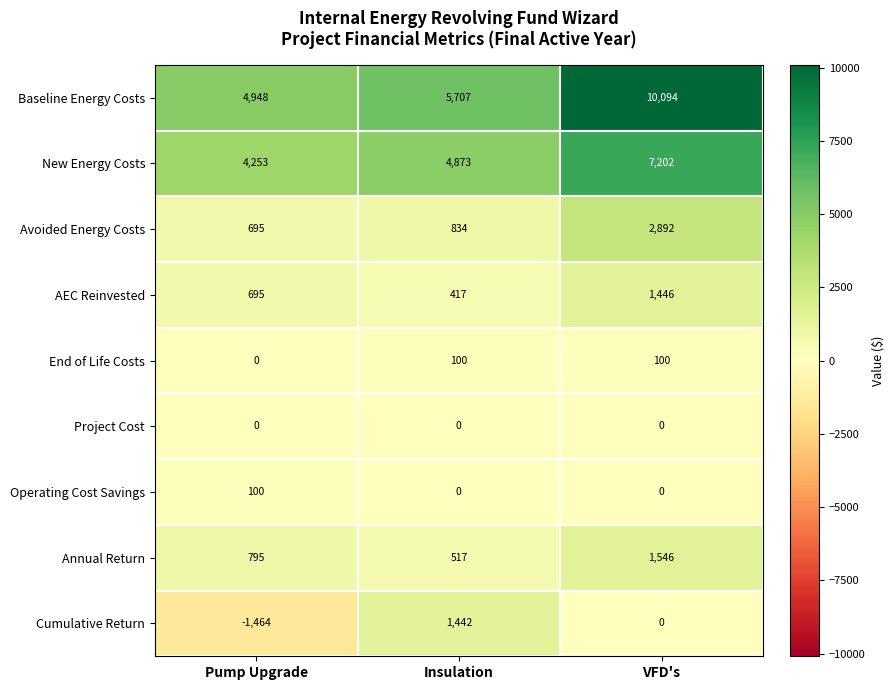

What is the difference between the maximum and minimum values in the New Energy Costs series?

2949